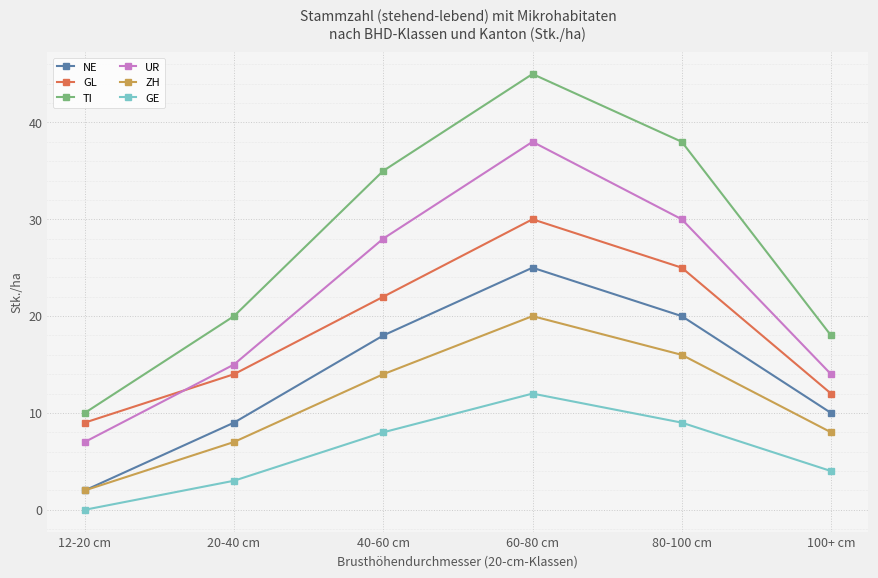

Reading left to right, transcribe all the data shown in this chart.

NE: 12-20 cm=2	20-40 cm=9	40-60 cm=18	60-80 cm=25	80-100 cm=20	100+ cm=10
GL: 12-20 cm=9	20-40 cm=14	40-60 cm=22	60-80 cm=30	80-100 cm=25	100+ cm=12
TI: 12-20 cm=10	20-40 cm=20	40-60 cm=35	60-80 cm=45	80-100 cm=38	100+ cm=18
UR: 12-20 cm=7	20-40 cm=15	40-60 cm=28	60-80 cm=38	80-100 cm=30	100+ cm=14
ZH: 12-20 cm=2	20-40 cm=7	40-60 cm=14	60-80 cm=20	80-100 cm=16	100+ cm=8
GE: 12-20 cm=0	20-40 cm=3	40-60 cm=8	60-80 cm=12	80-100 cm=9	100+ cm=4